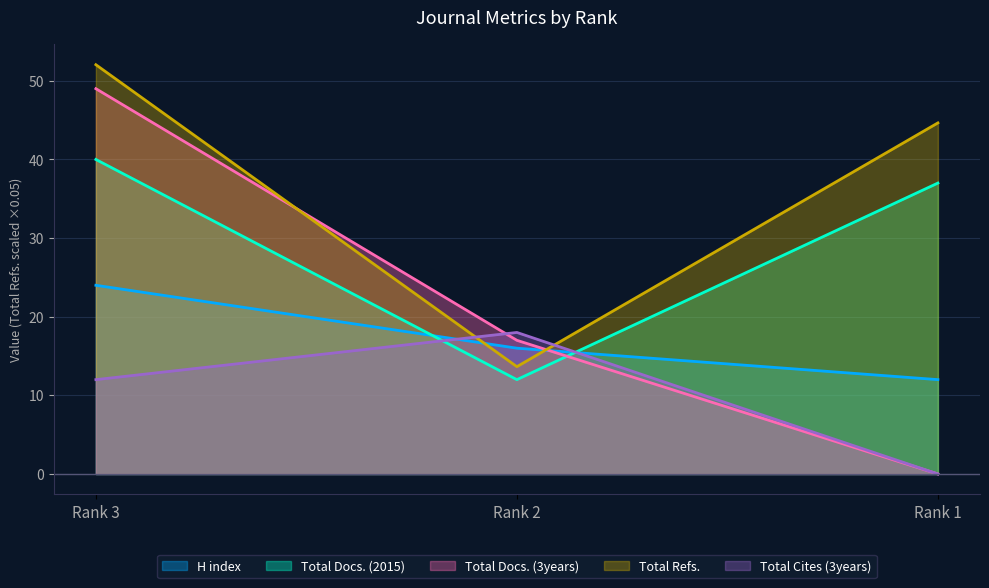

Which category has the lowest value across all series?

Rank 1